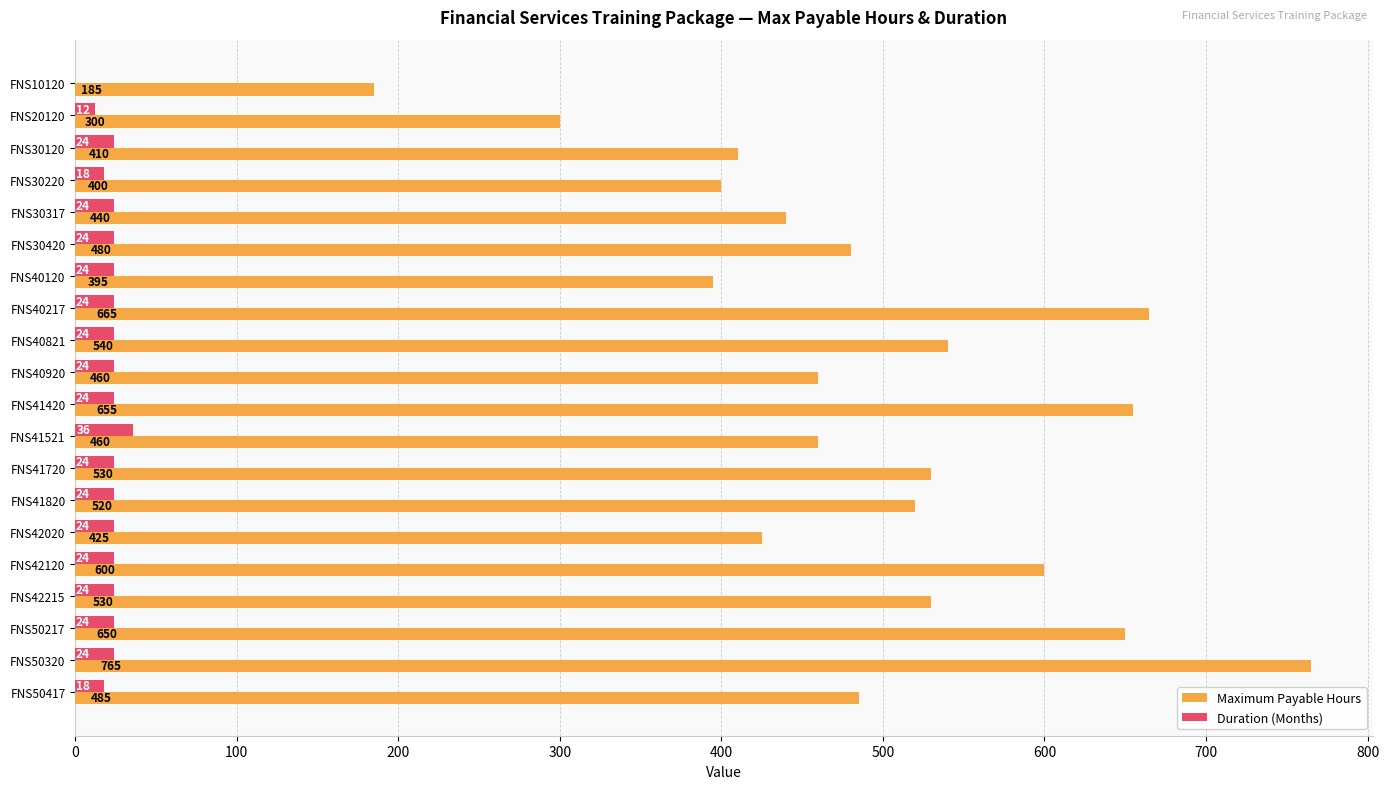

Which series changed the most between FNS40120 and FNS41820?

Maximum Payable Hours